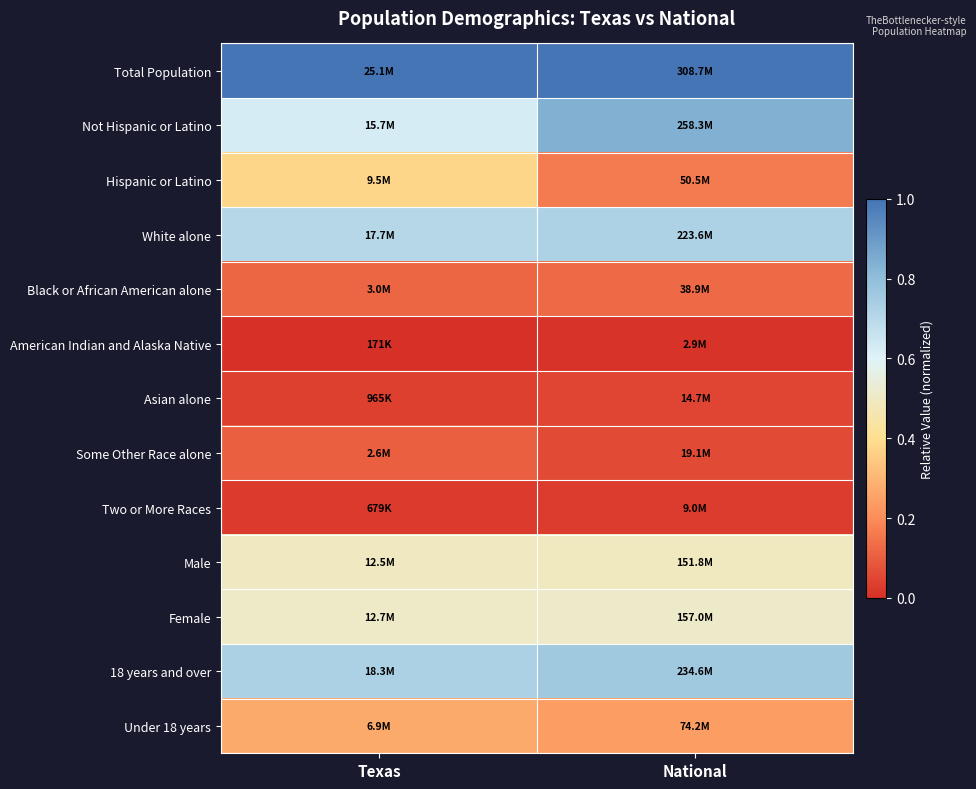

Reading left to right, what are all the values shown in this chart?

Total Population: Texas=1.0	National=1.0
Not Hispanic or Latino: Texas=0.6	National=0.8
Hispanic or Latino: Texas=0.4	National=0.2
White alone: Texas=0.7	National=0.7
Black or African American alone: Texas=0.1	National=0.1
American Indian and Alaska Native: Texas=0.0	National=0.0
Asian alone: Texas=0.0	National=0.0
Some Other Race alone: Texas=0.1	National=0.1
Two or More Races: Texas=0.0	National=0.0
Male: Texas=0.5	National=0.5
Female: Texas=0.5	National=0.5
18 years and over: Texas=0.7	National=0.8
Under 18 years: Texas=0.3	National=0.2